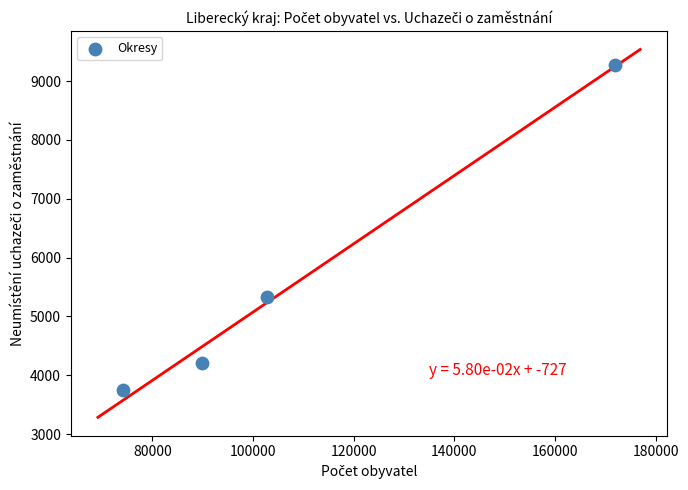

What is the range of Y values (max minus min)?

5520